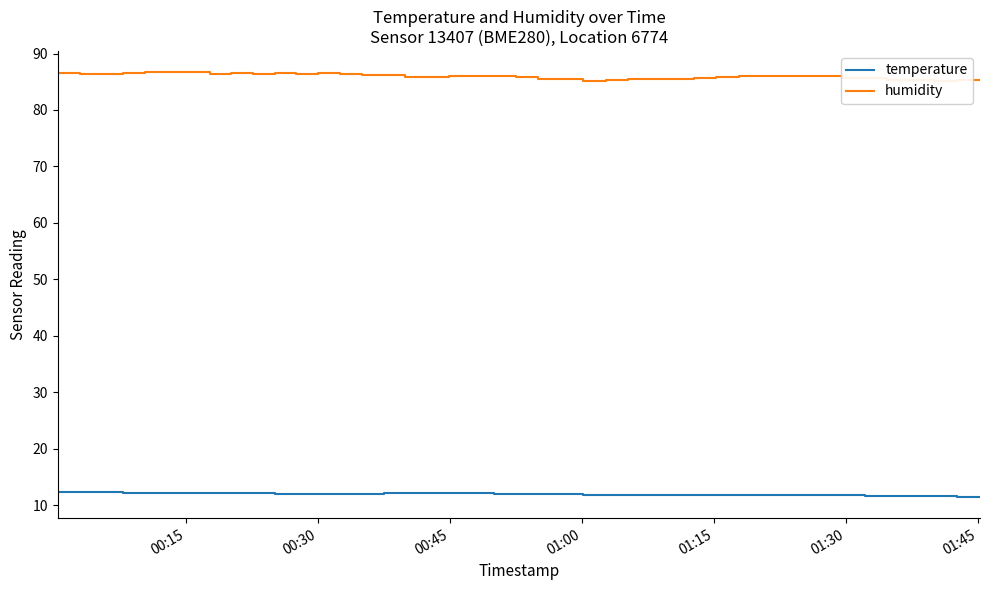

Which series has the largest range (max minus min)?

humidity